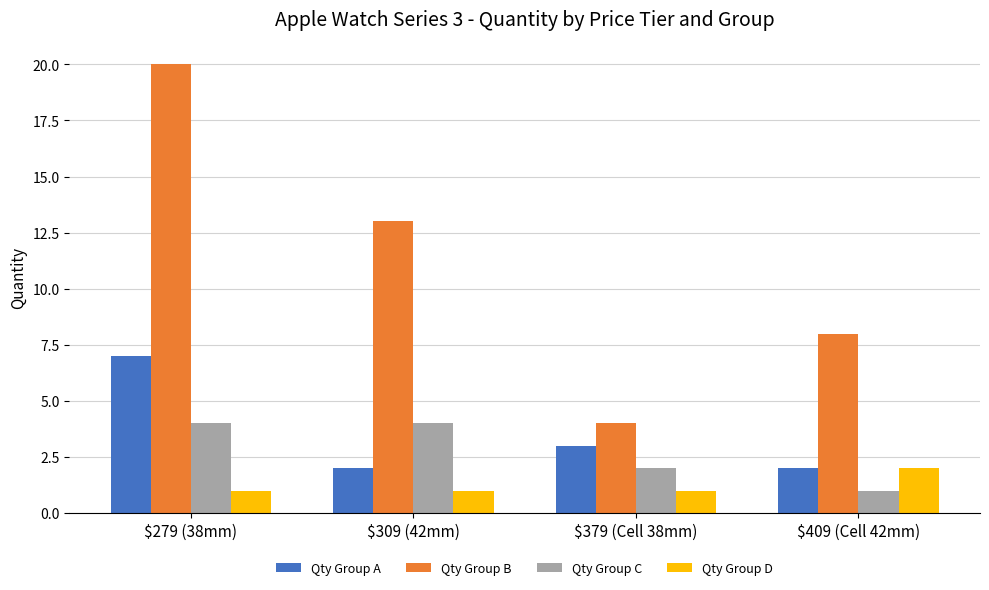

Which series changed the most between $279 (38mm) and $309 (42mm)?

Qty Group B